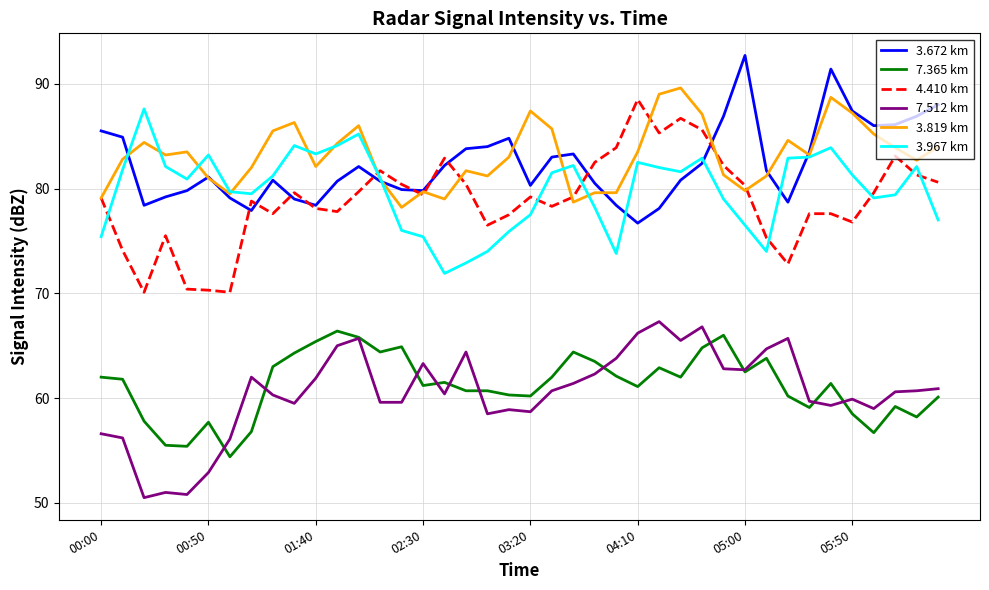

What is the highest value of the 3.672 km series?

92.7